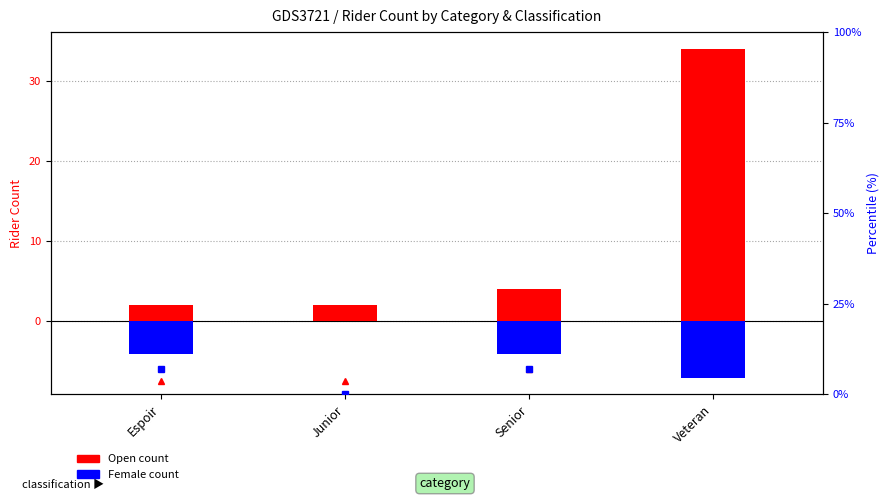

How many data points in Open count are above 4?

1